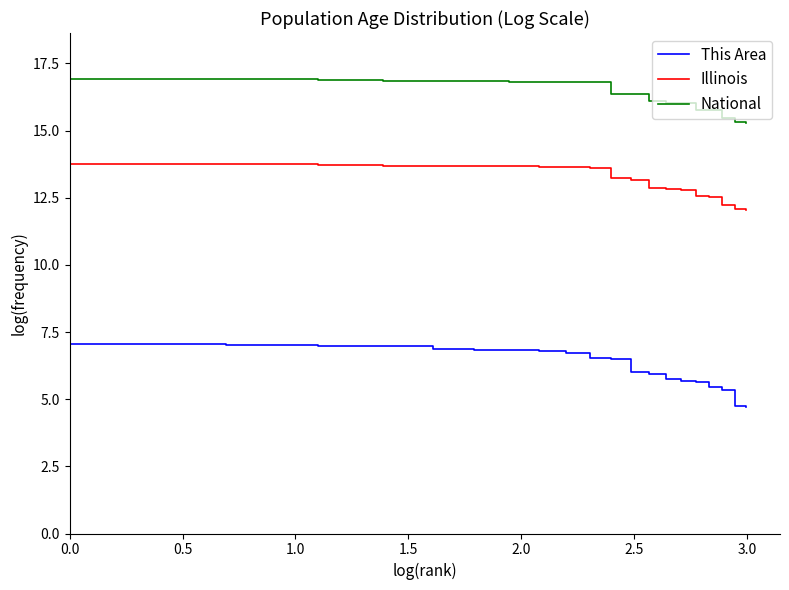

What is the highest value of the National series?

16.9